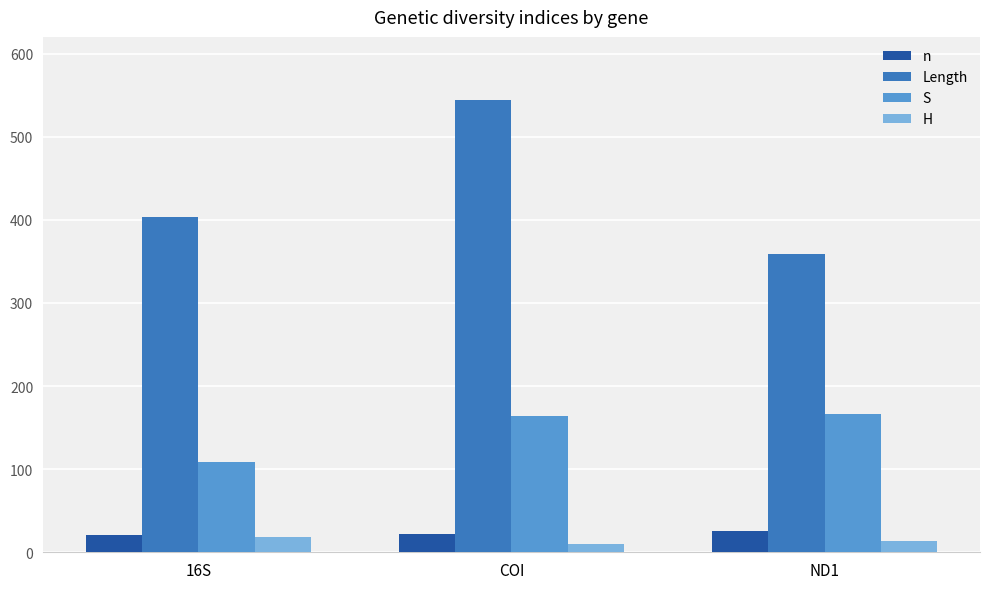

Is it true that S equals 191 at 16S?

False